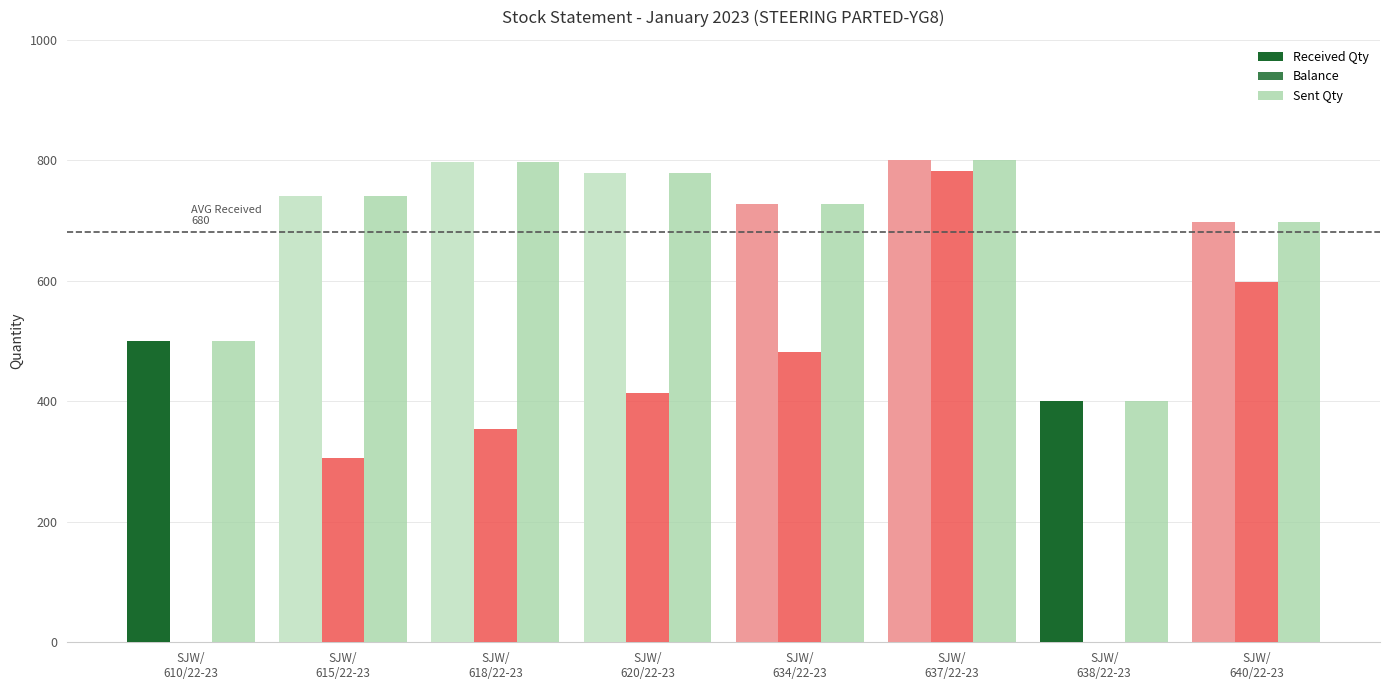

How many distinct data groups are displayed?

3